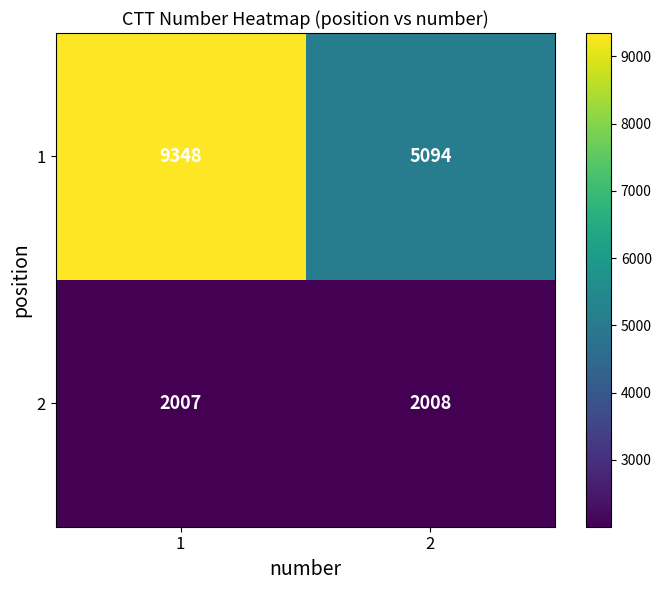

True or false: 2 has a value of 3503 at 1.

False